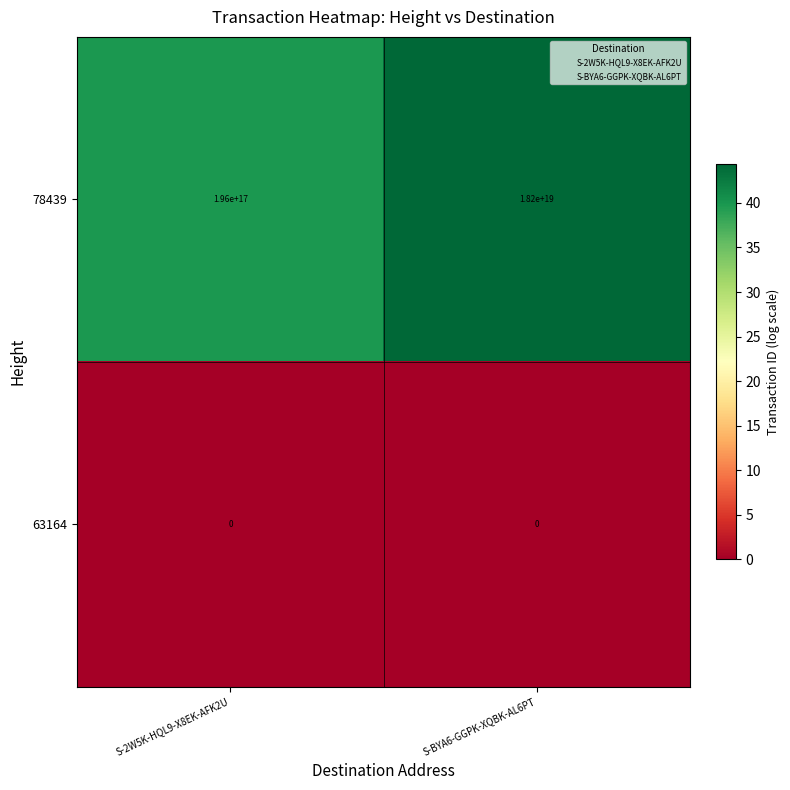

At which category is the sum across all series the highest?

S-BYA6-GGPK-XQBK-AL6PT